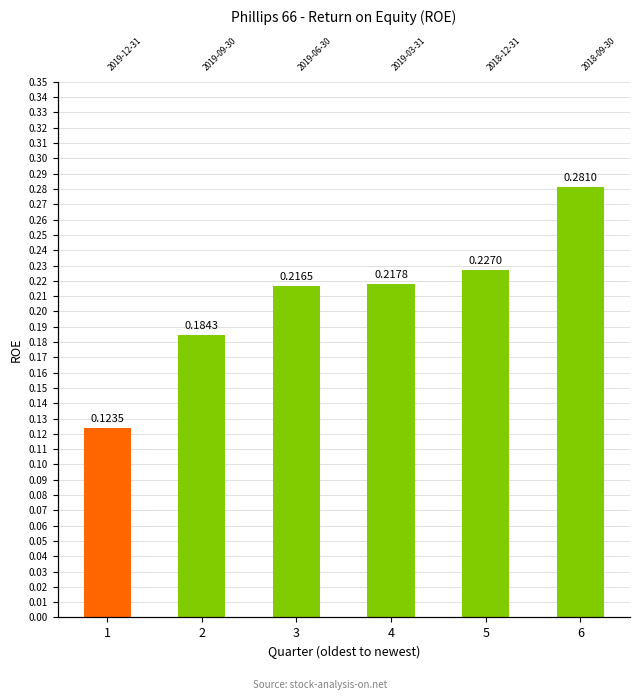

Reading left to right, what are all the values shown in this chart?

1=0.1	2=0.2	3=0.2	4=0.2	5=0.2	6=0.3